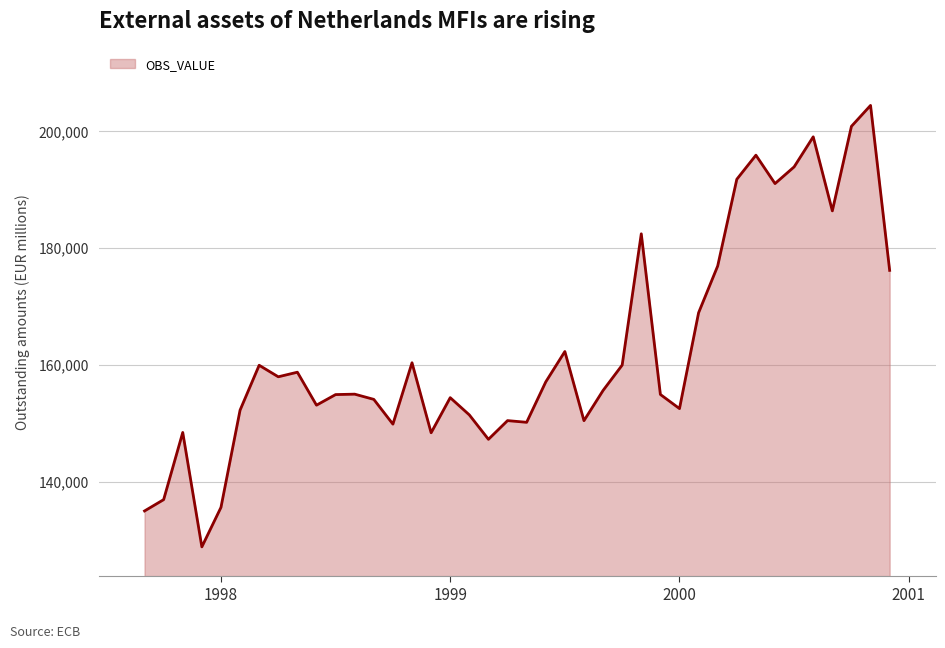

What is the smallest value displayed?

128843